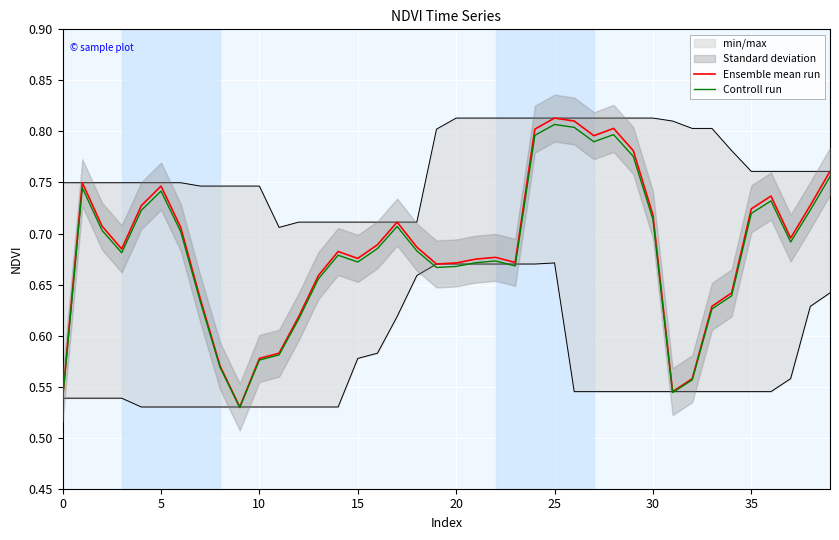

True or false: Controll run has more than 0 points higher than both neighbors.

True